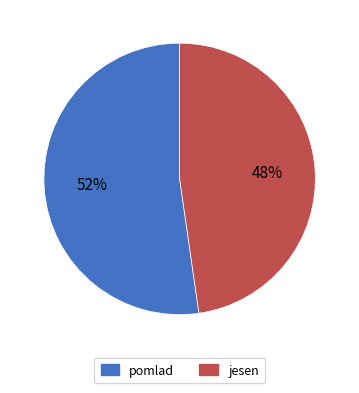

Count the number of slices in the pie.

2